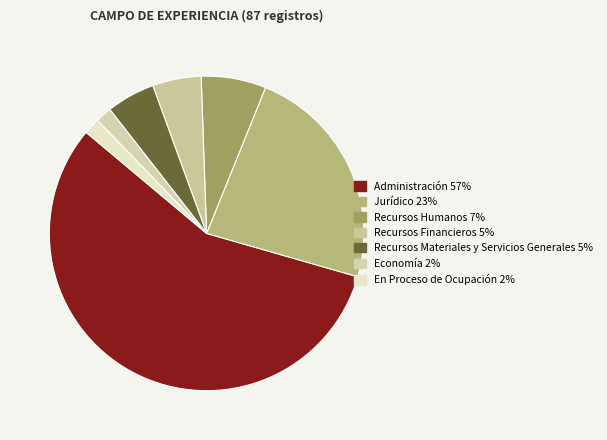

Between Recursos Financieros and En Proceso de Ocupación, which is larger?

Recursos Financieros